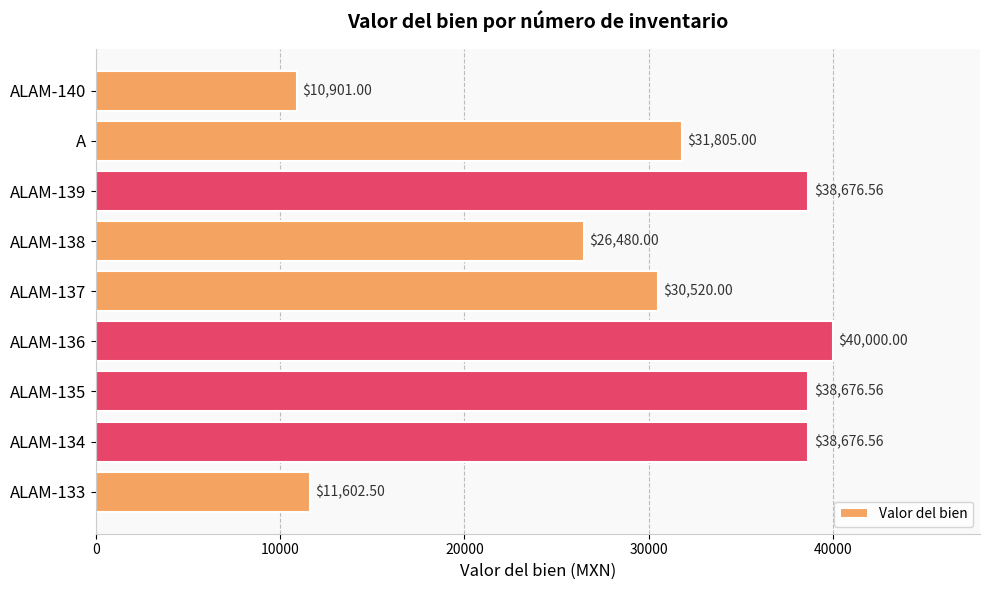

Approximately how many times larger is the value at ALAM-140 compared to ALAM-136?

0.3